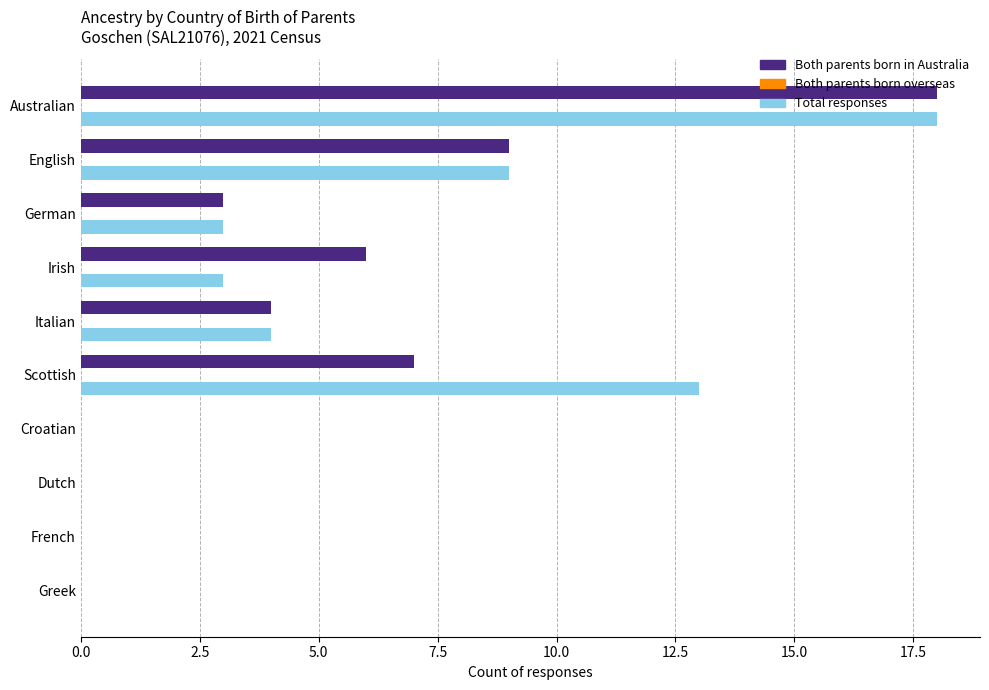

Is it true that Both parents born in Australia equals 3 at German?

True